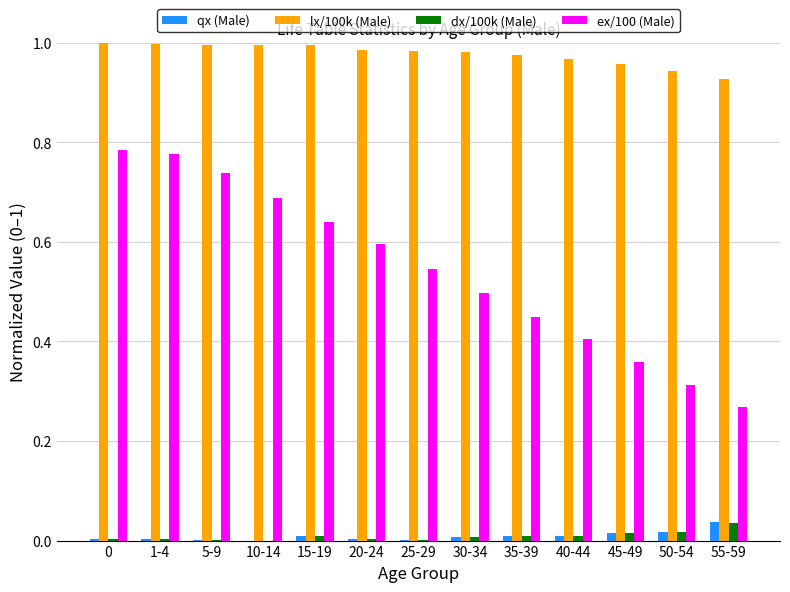

Which series has the largest total across all categories?

lx/100k (Male)